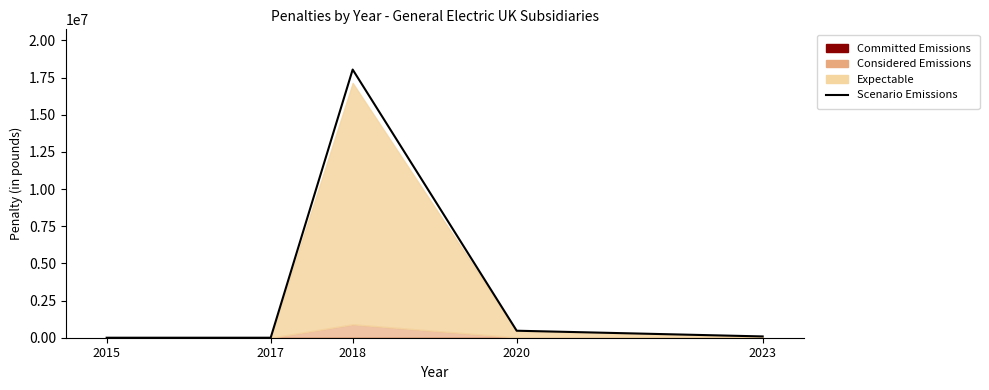

Does the chart display data point markers on the line(s)?

No